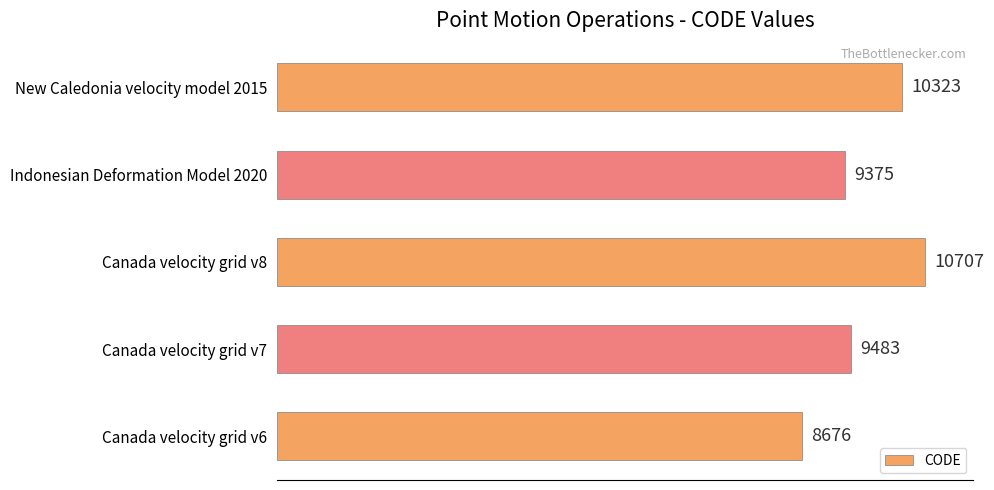

Between Canada velocity grid v7 and Canada velocity grid v8, which is larger?

Canada velocity grid v8